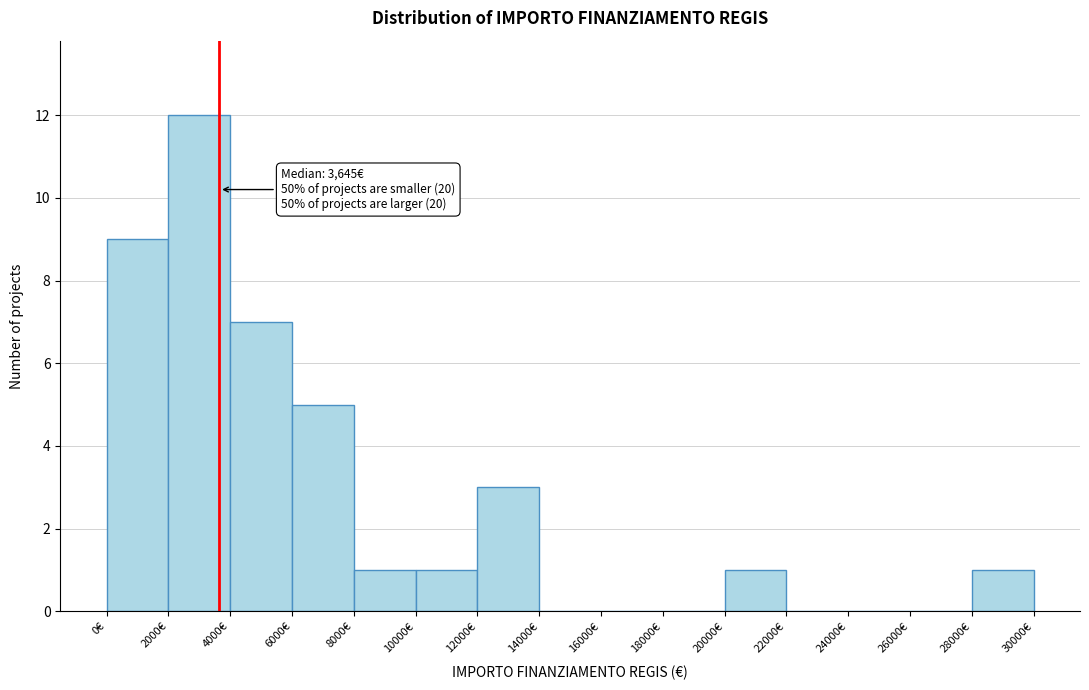

Which range on the x-axis has the tallest bar?

2000 to 4000